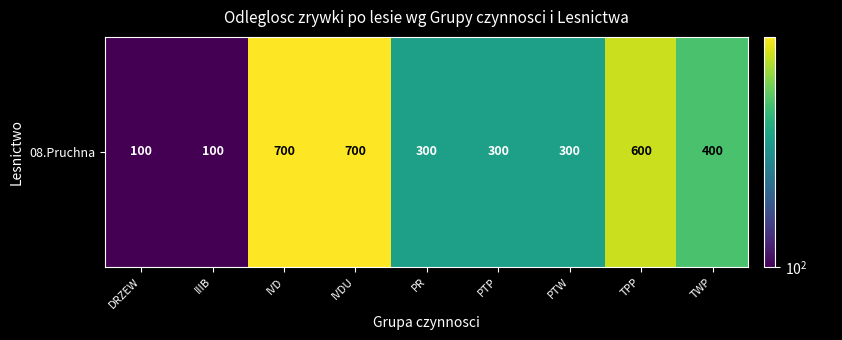

At which category does the chart reach its minimum across all series?

DRZEW